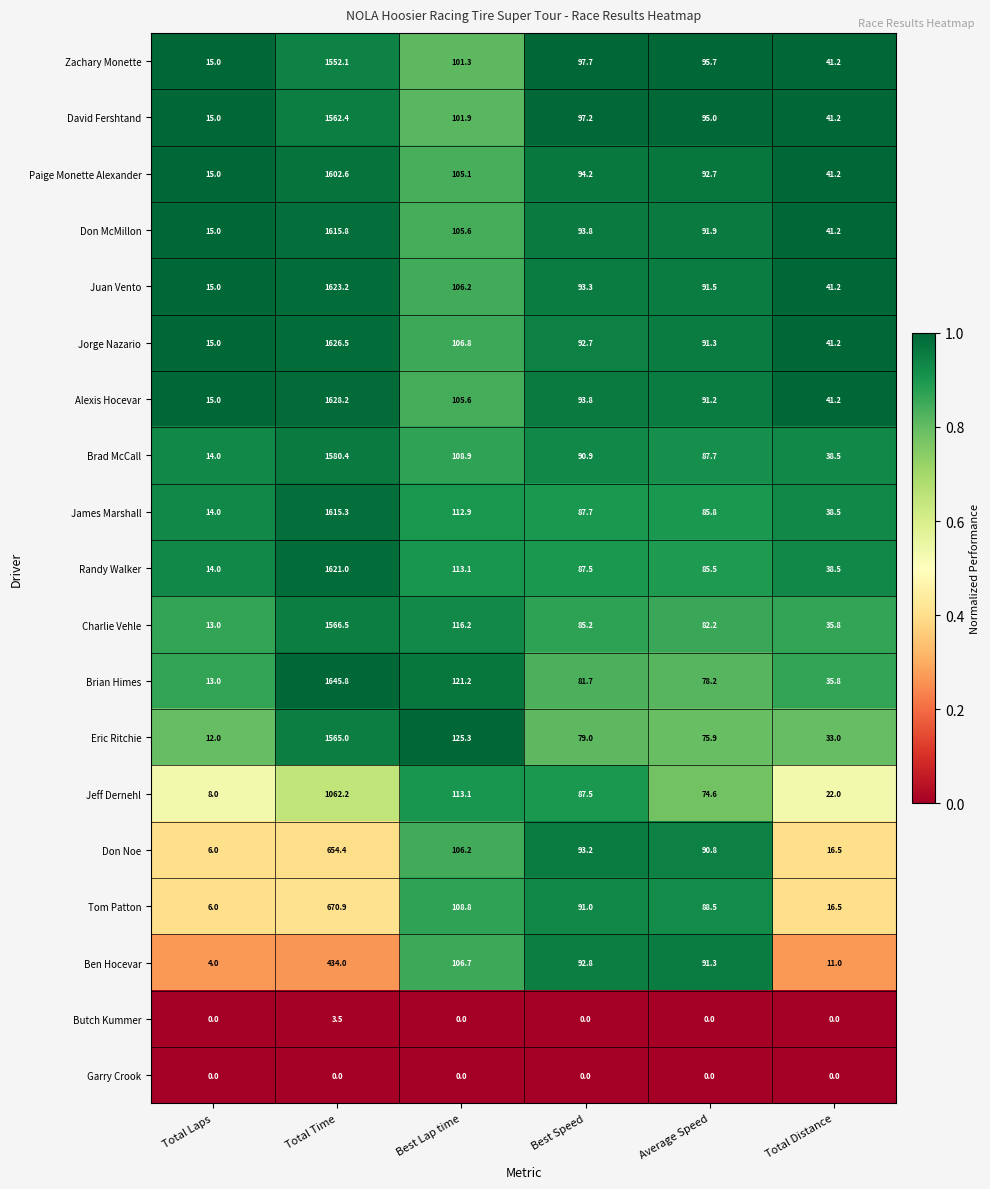

List the series in order of their peak value, lowest first.

Garry Crook, Butch Kummer, Ben Hocevar, Don Noe, Tom Patton, Jeff Dernehl, Zachary Monette, David Fershtand, Eric Ritchie, Charlie Vehle, Brad McCall, Paige Monette Alexander, James Marshall, Don McMillon, Randy Walker, Juan Vento, Jorge Nazario, Alexis Hocevar, Brian Himes